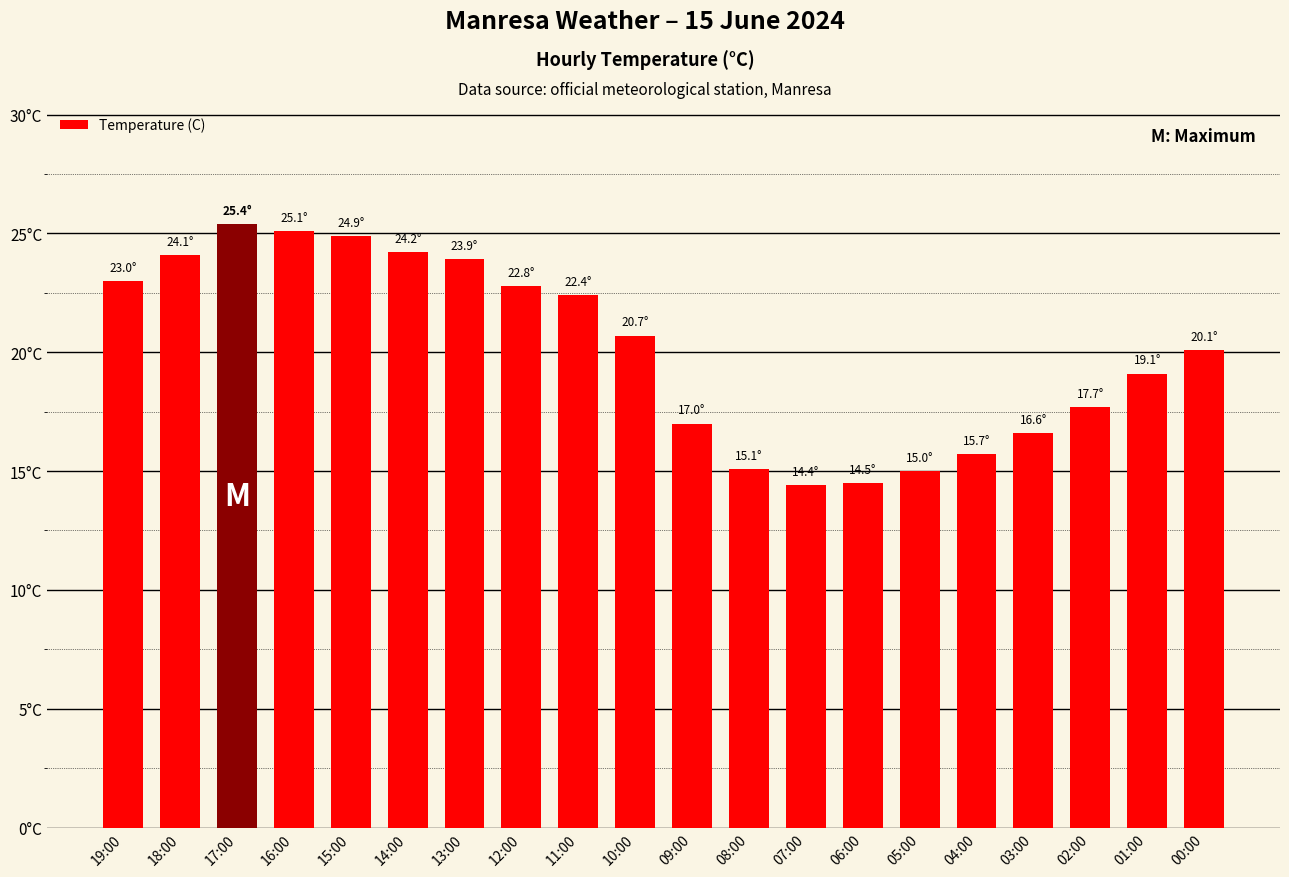

What is the value of the 8th bar from the left?

22.8